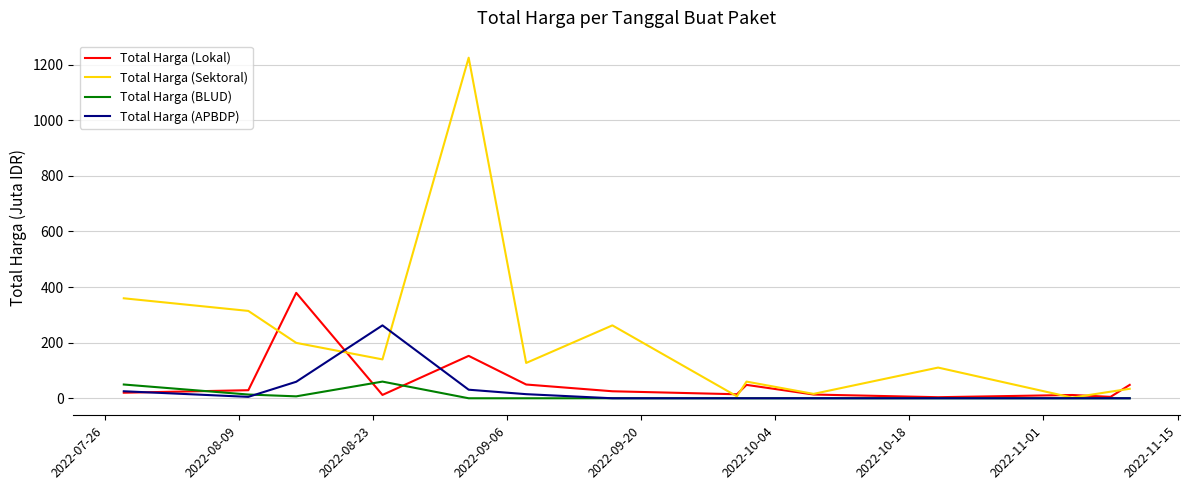

Count the number of data series in this chart.

4